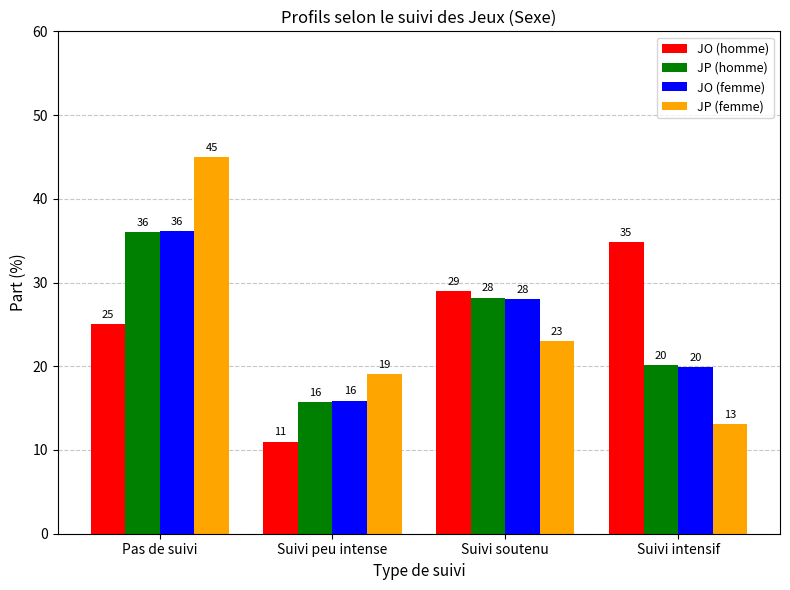

Is the value of JO (homme) at Suivi soutenu greater than the value of JO (femme) at Suivi soutenu?

Yes